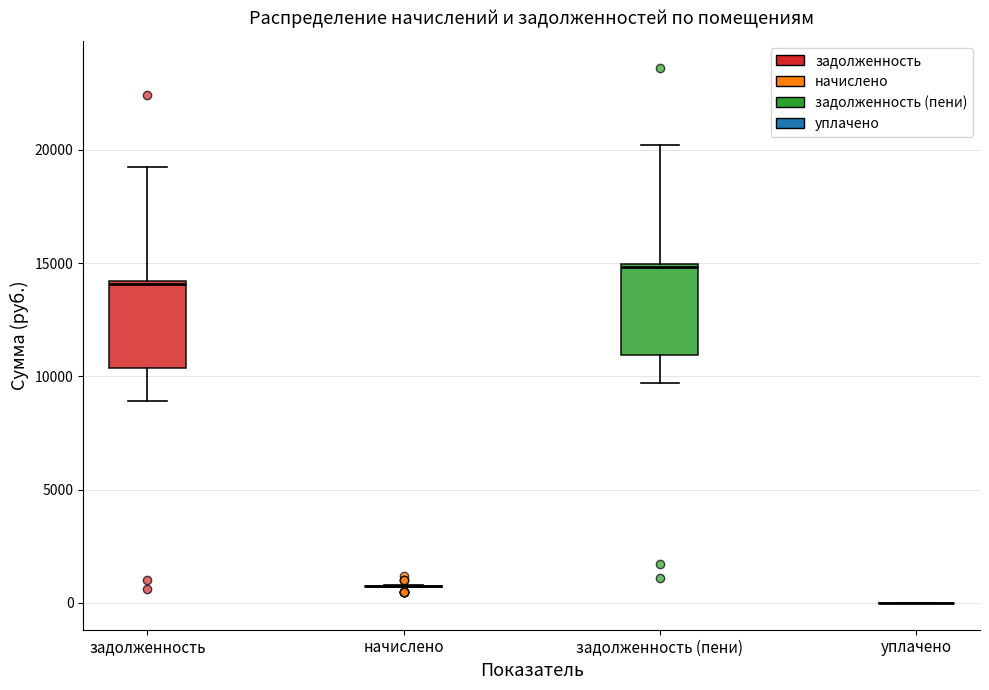

Reading left to right, transcribe this box plot: for each box, give where its median line is, the range the box spans, and where its two whiskers end, as read against the y-axis. The values are not printed on the chart, so give them approximately, as read against the axis.

задолженность: median 14000, box 10500 to 14000, whiskers 9000 to 19000
начислено: box collapsed to a line at 500, whiskers 500 to 1000
задолженность (пени): median 15000, box 11000 to 15000, whiskers 9500 to 20000
уплачено: box collapsed to a line at 0, whiskers 0 to 0